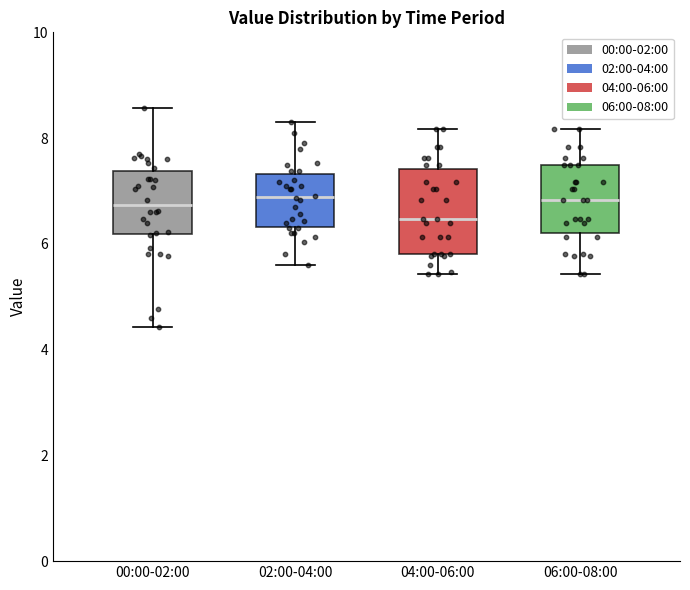

Which box's median line is the lowest?

04:00-06:00